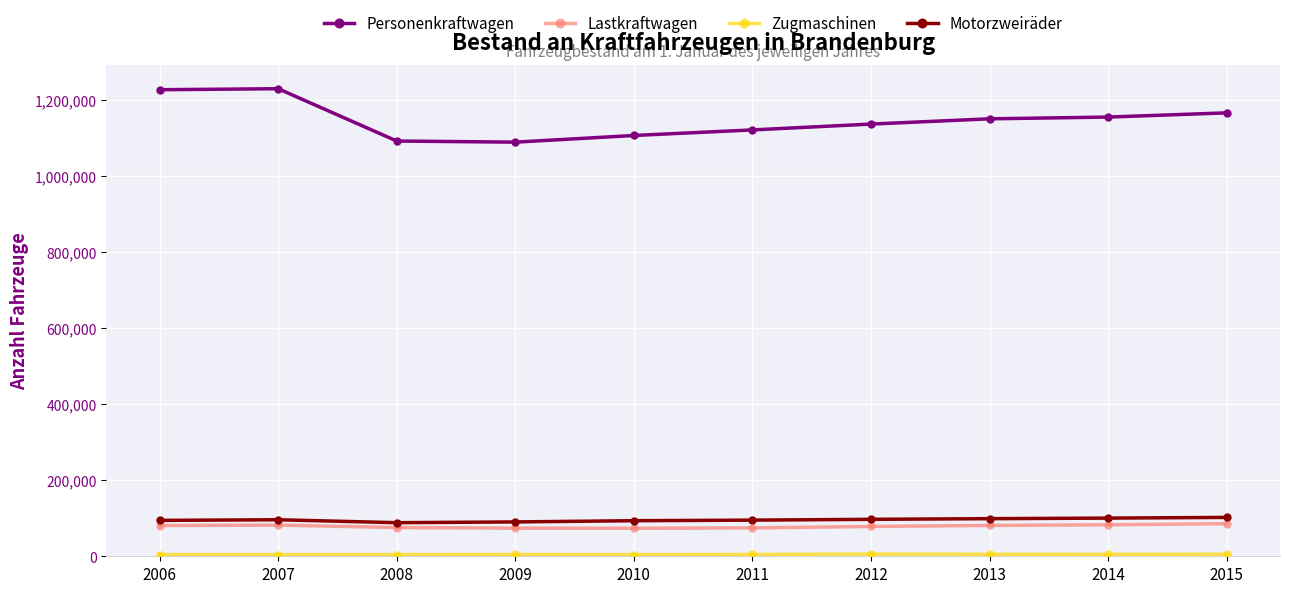

How many data points does each series have?

10